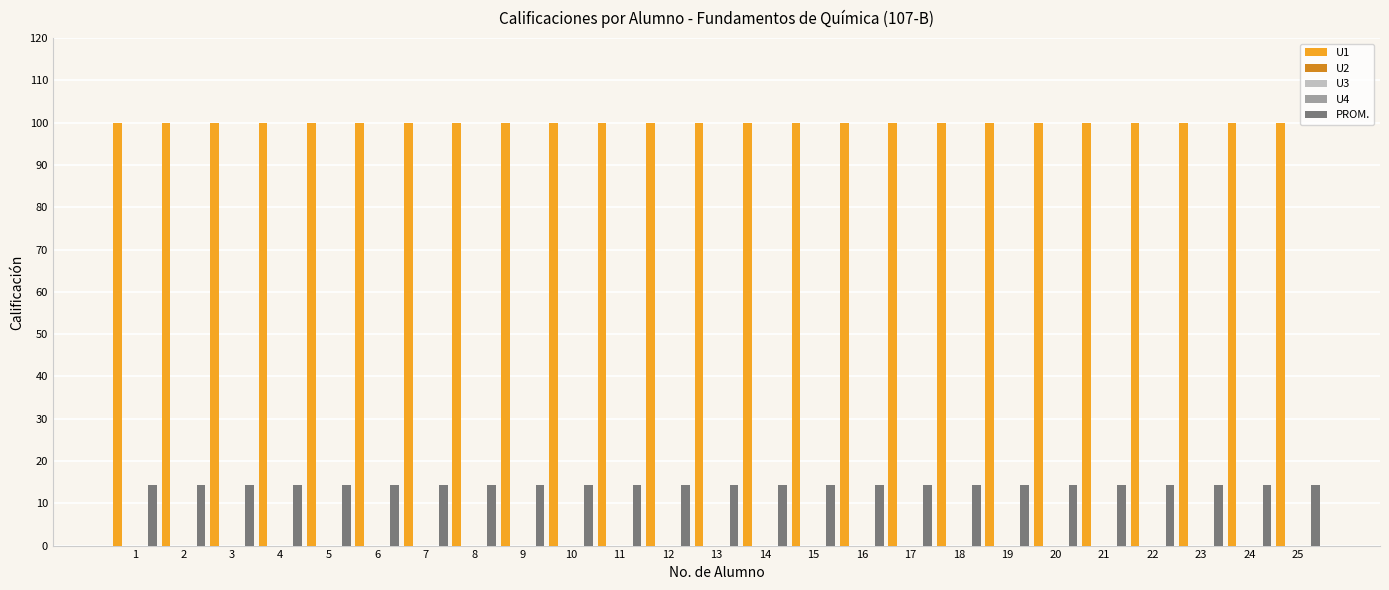

List the series in order of their peak value, highest first.

U1, PROM., U2, U3, U4